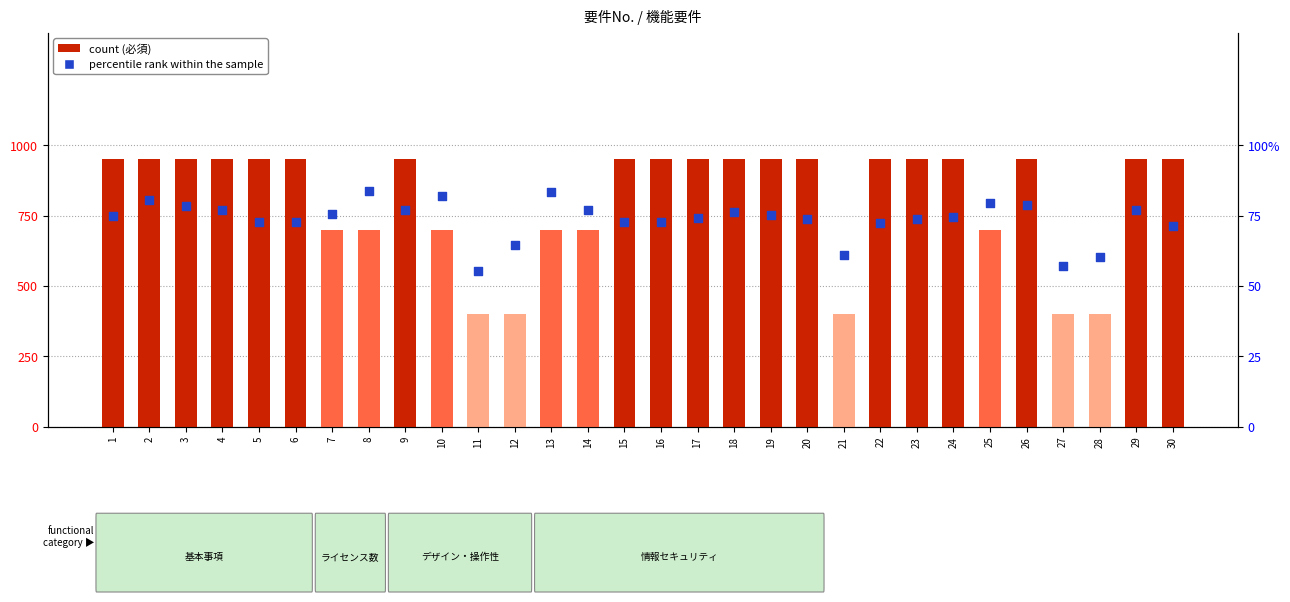

What are all the series names shown in the legend?

count, percentile rank within the sample